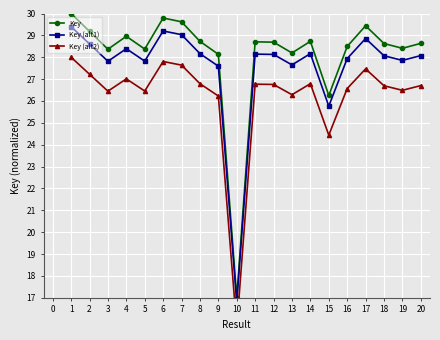

Which category has the lowest value in the Key series?

10